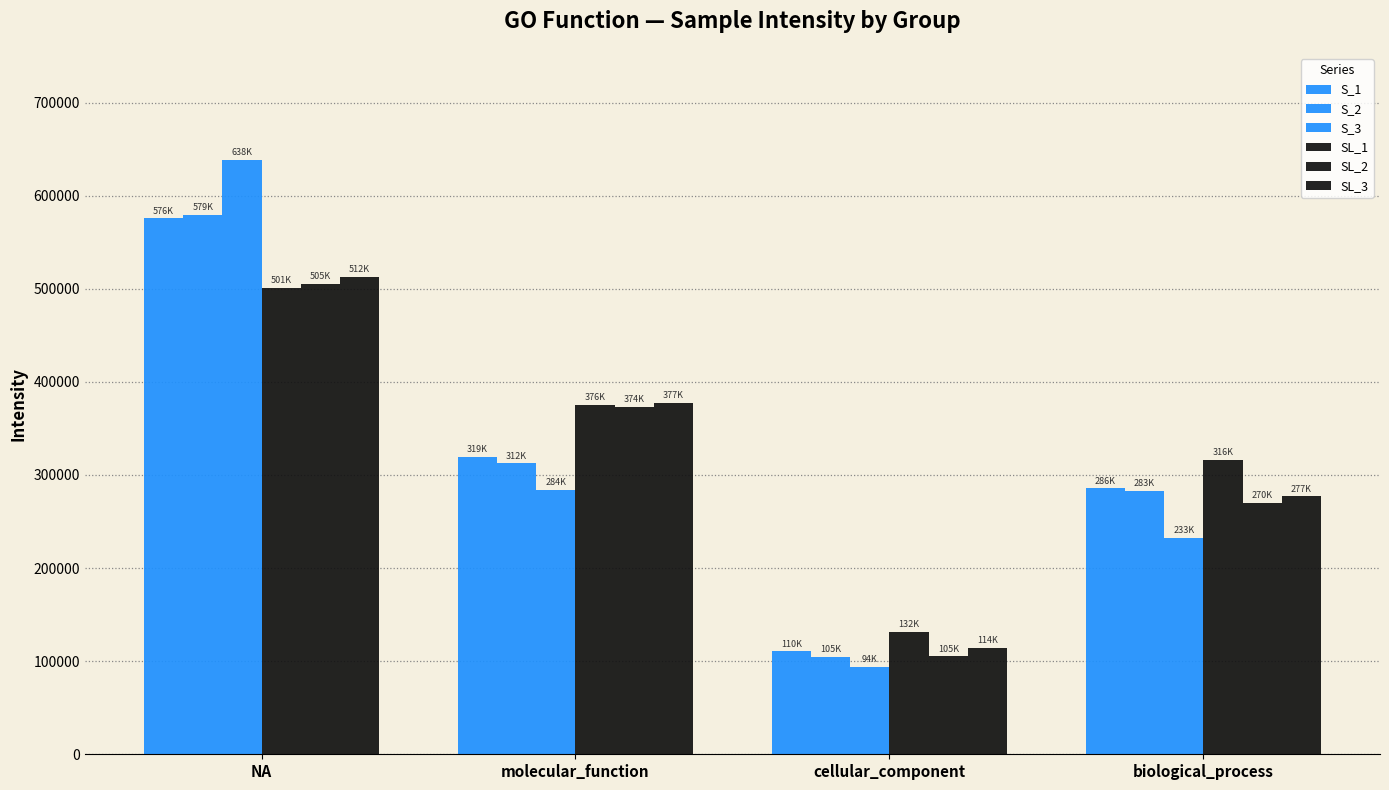

What is the label of the 3rd bar from the left?

cellular_component